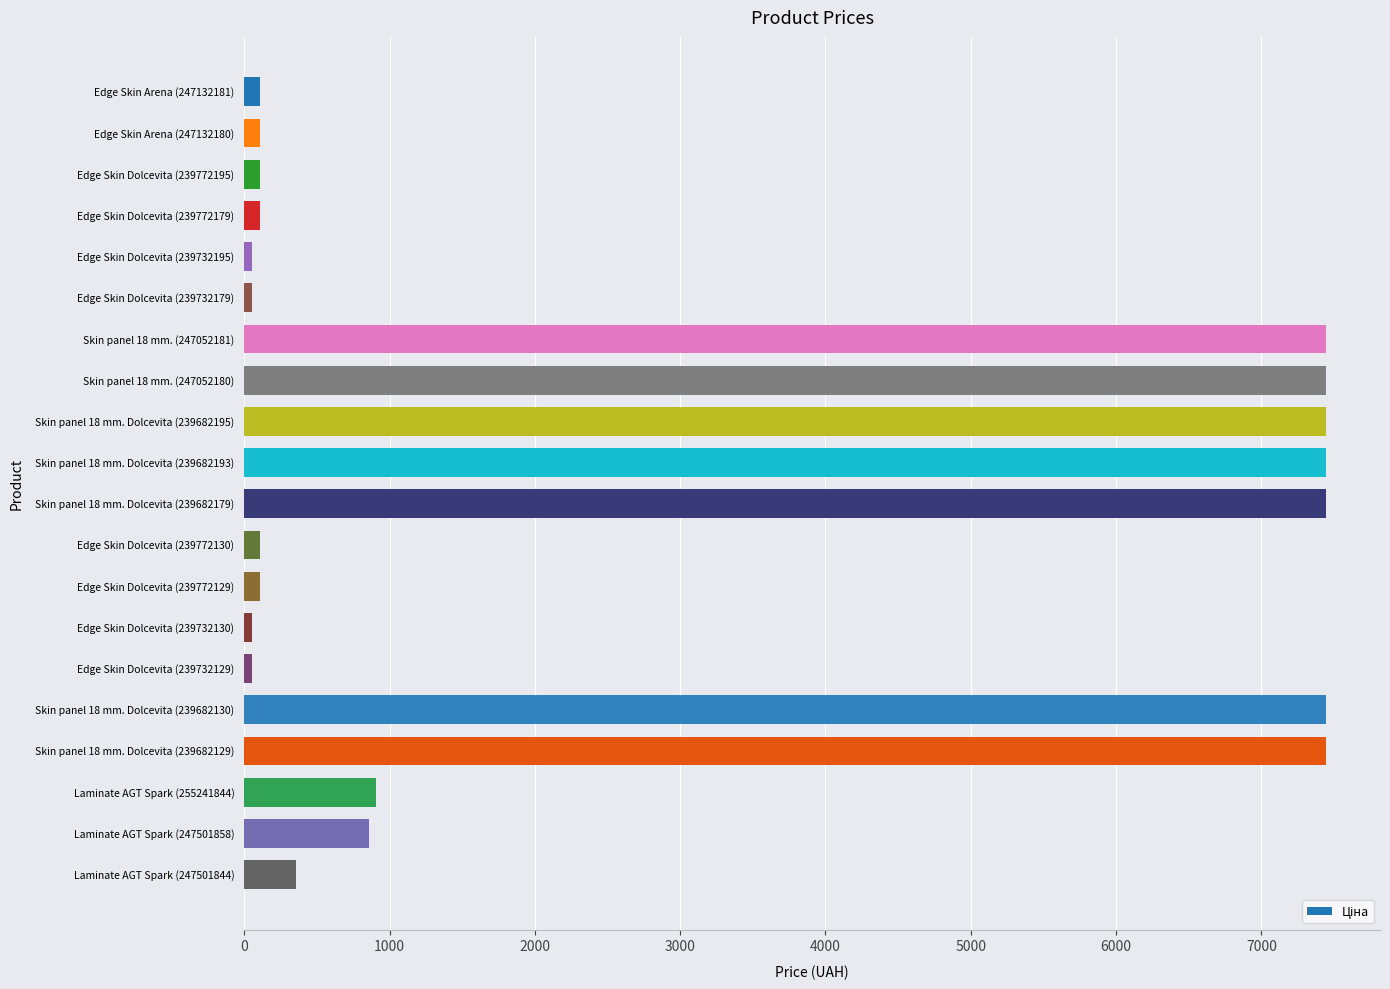

Does the chart contain any negative values?

No